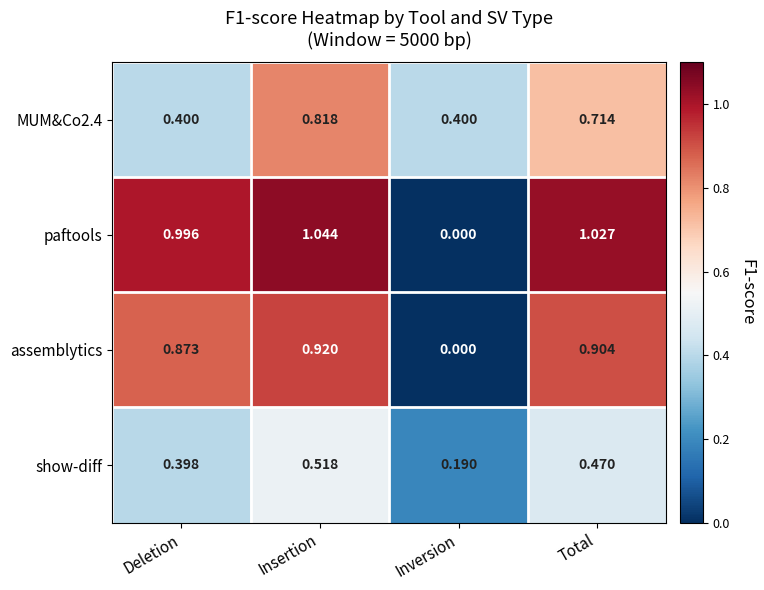

List the labels in order of paftools value, smallest first.

Inversion, Deletion, Total, Insertion